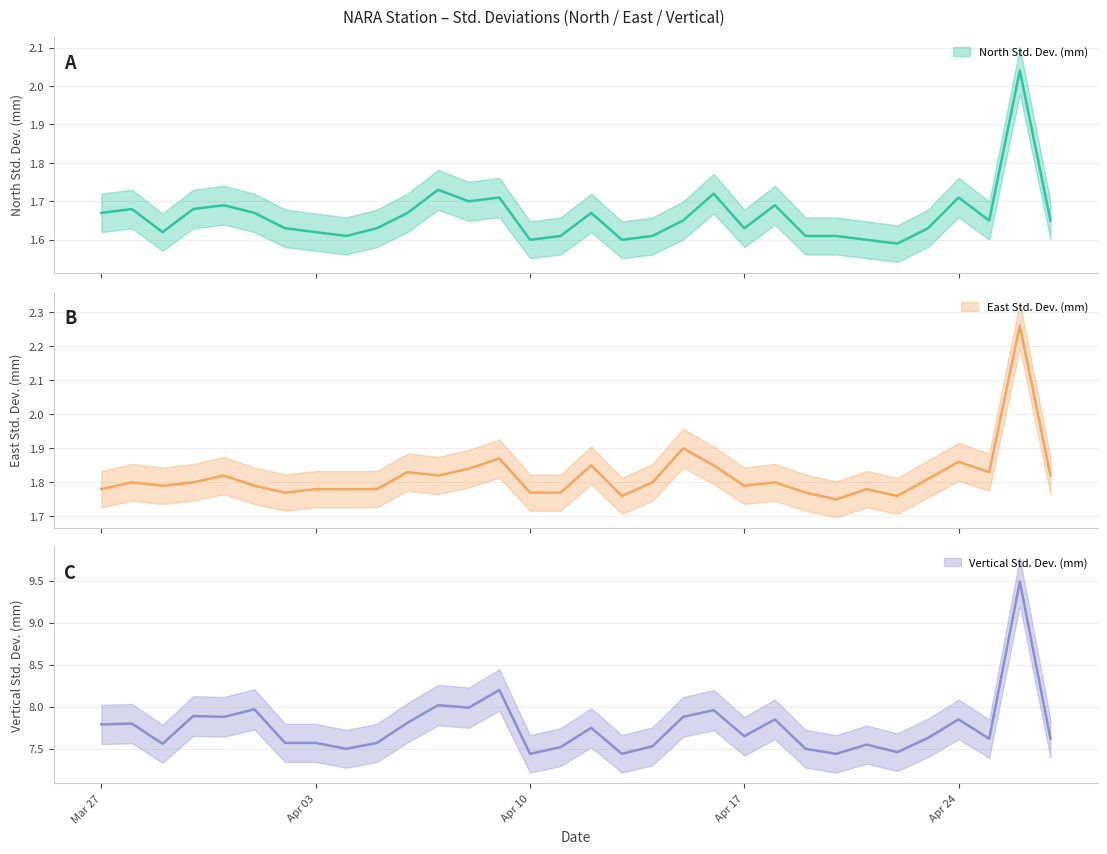

What is the average value of the North Std. Dev. (mm) series?

1.7